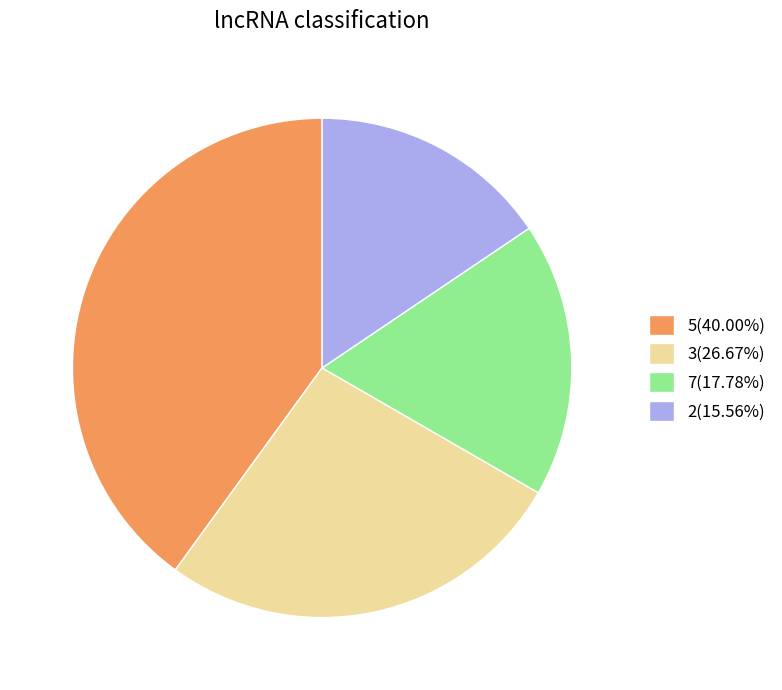

Approximately how many times larger is the value at 7(17.78%) compared to 3(26.67%)?

0.7